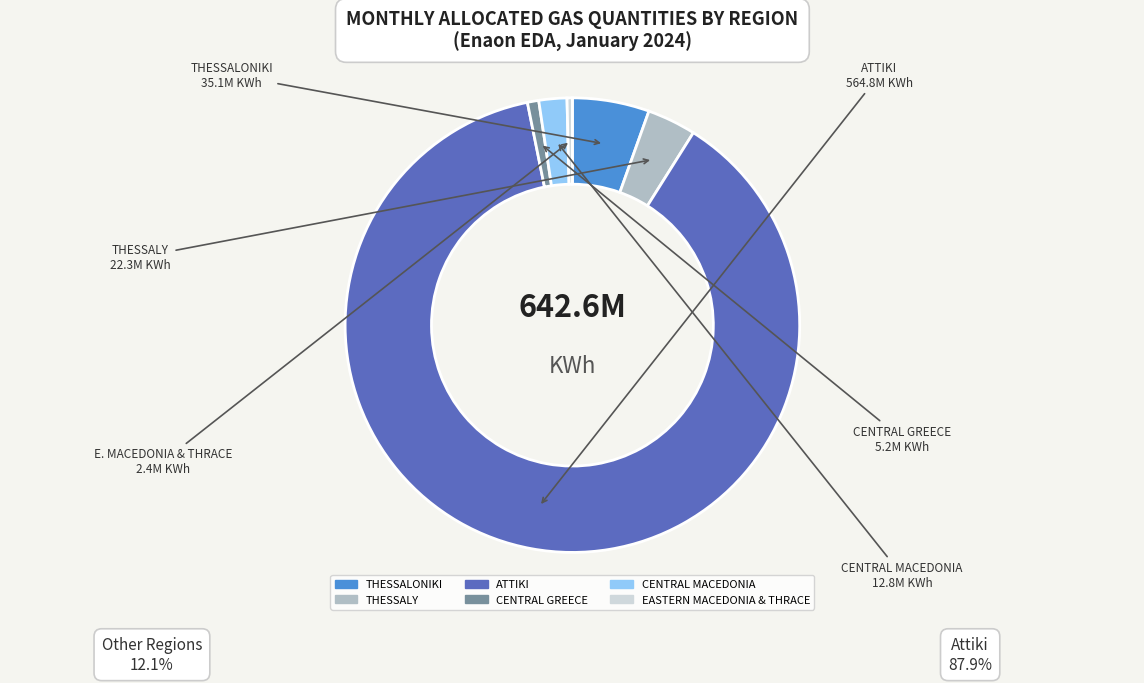

Does THESSALONIKI represent more than half of the total?

No